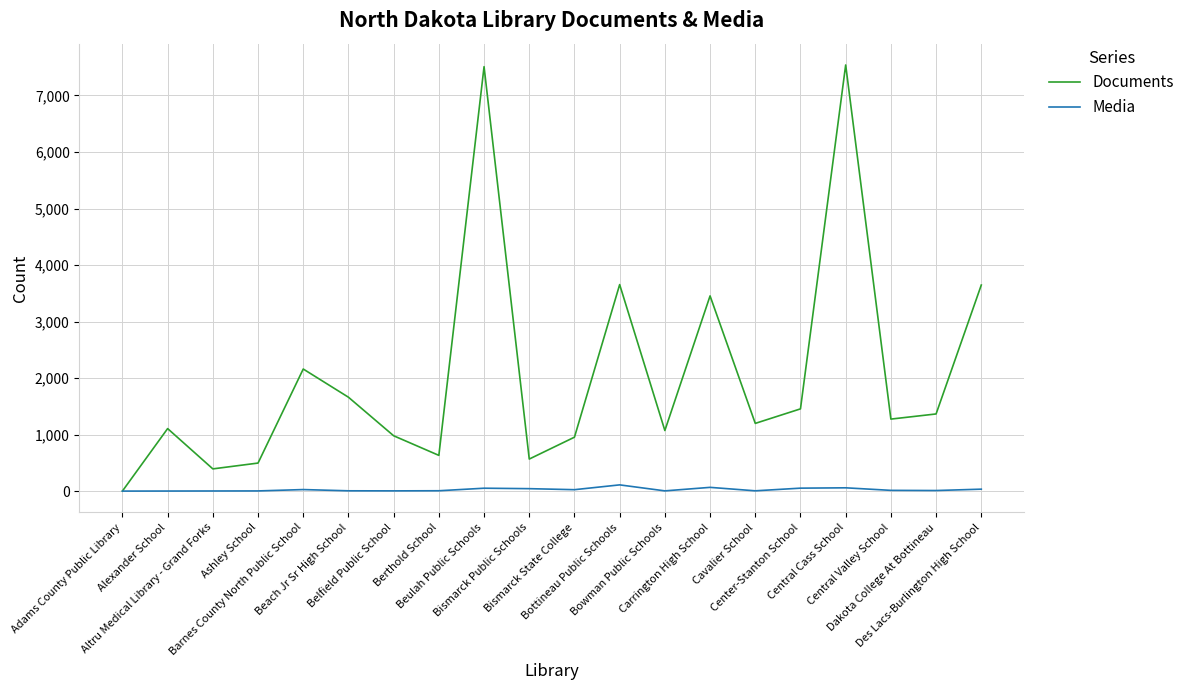

The value of Documents at Cavalier School is 1198. True or false?

True